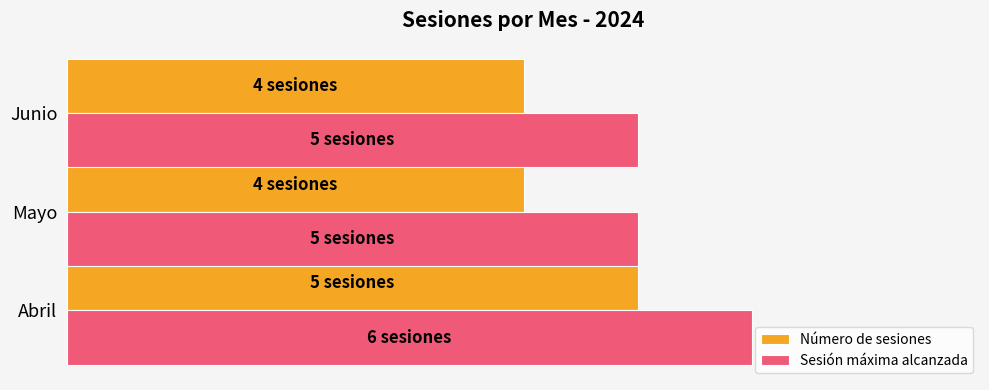

What is the difference between the maximum and second lowest values in the Número de sesiones series?

1